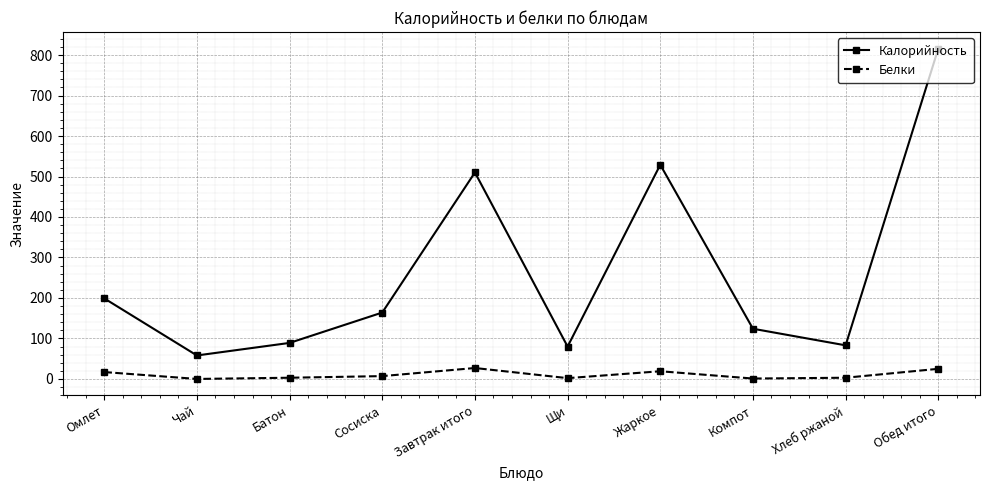

What is the spread (max minus min) of values at Чай?

58